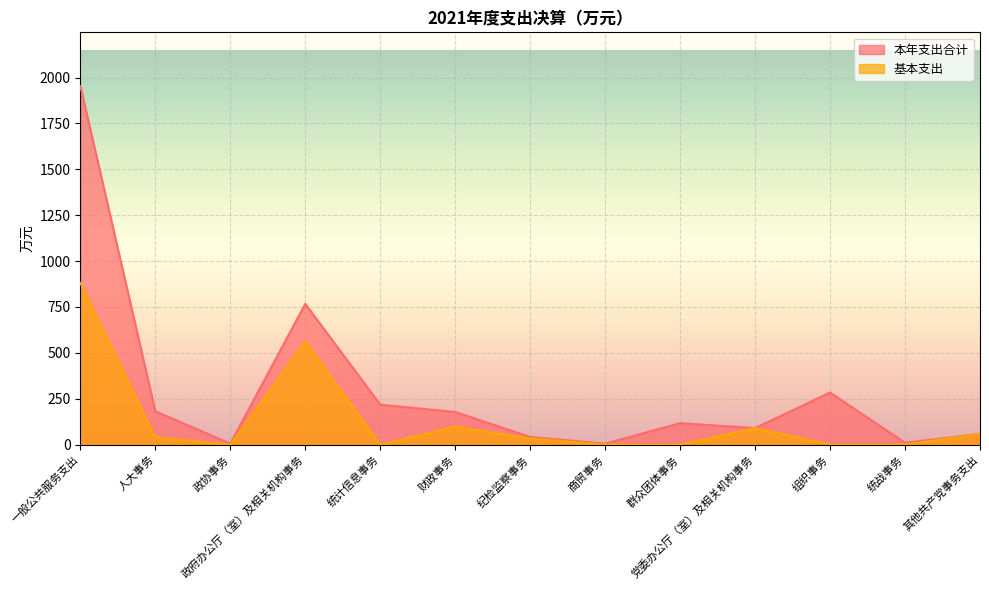

What is the difference between the maximum and minimum values in the 基本支出 series?

880.4